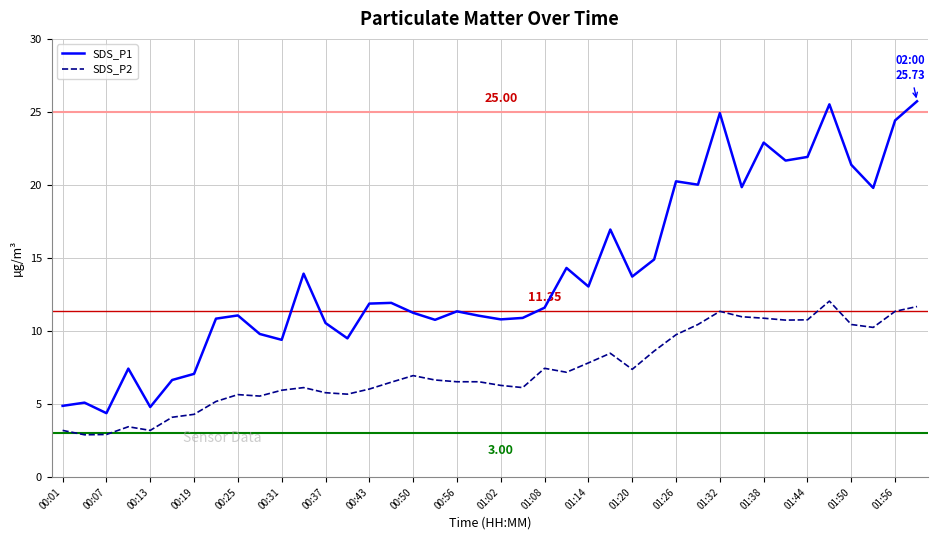

List the series in order of their overall mean, highest first.

SDS_P1, SDS_P2